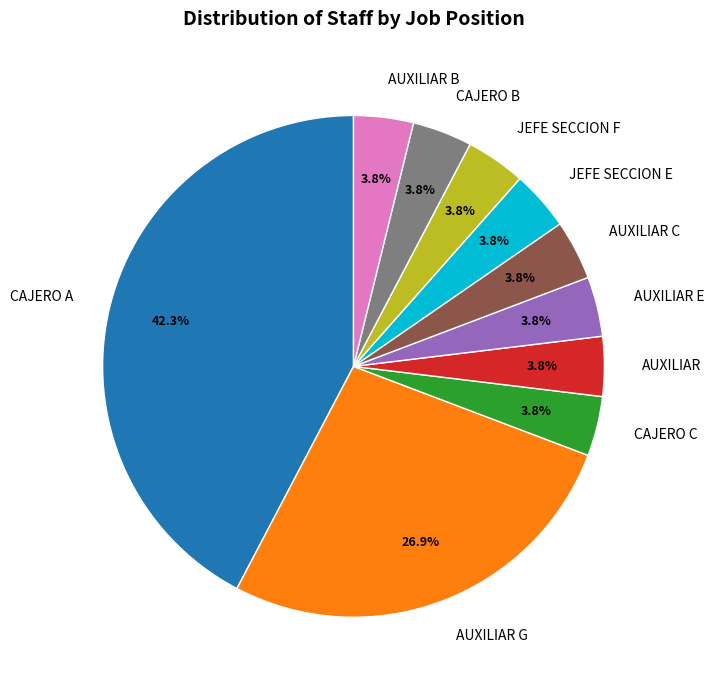

How much of the chart is everything except JEFE SECCION F?

96.2%